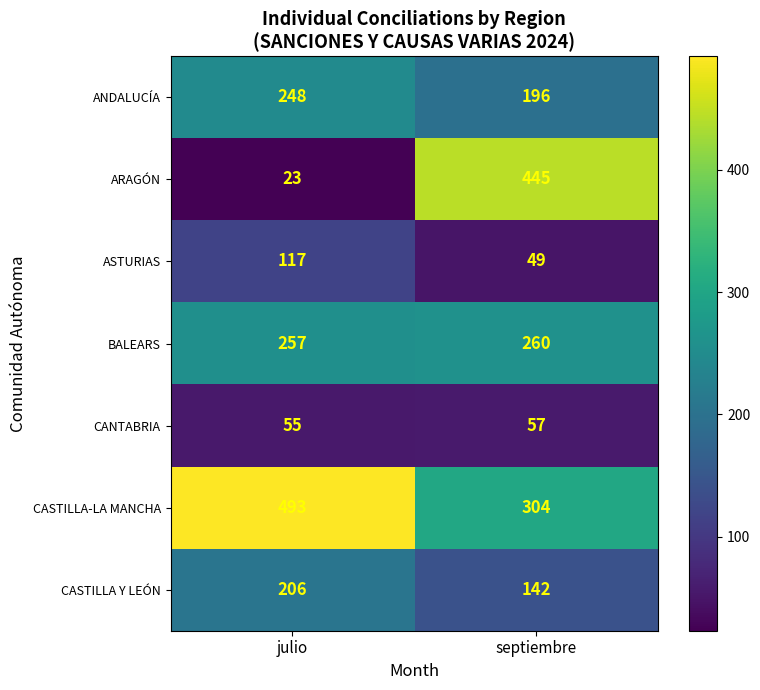

What is the approximate value of CASTILLA Y LEÓN at julio?

206